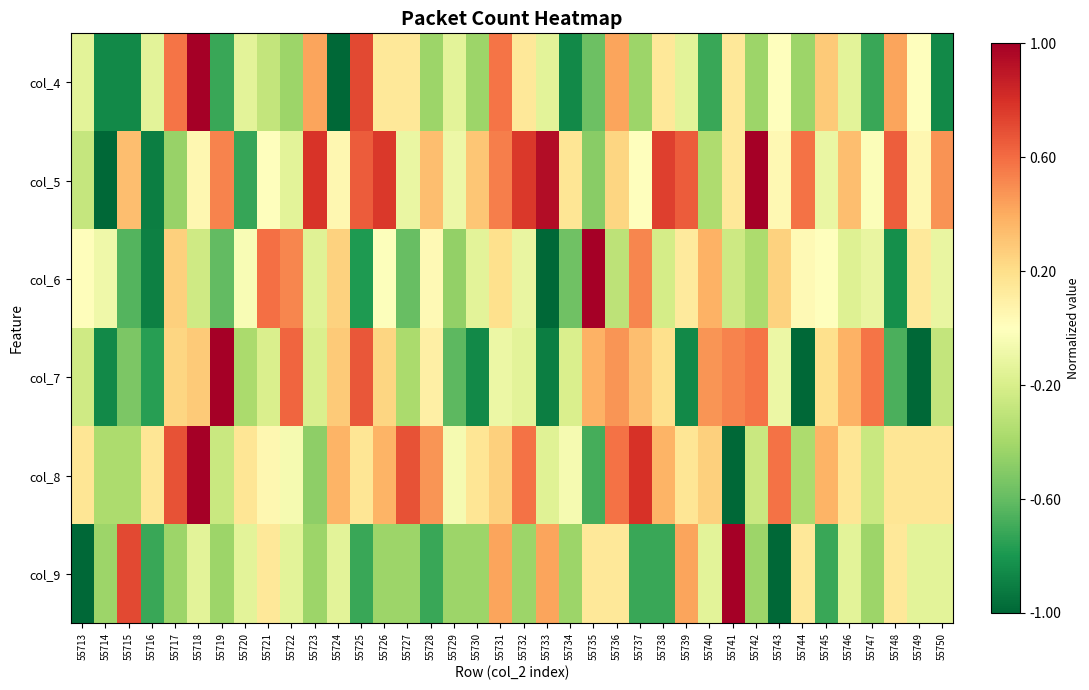

What is the maximum value shown in the chart?

1.0